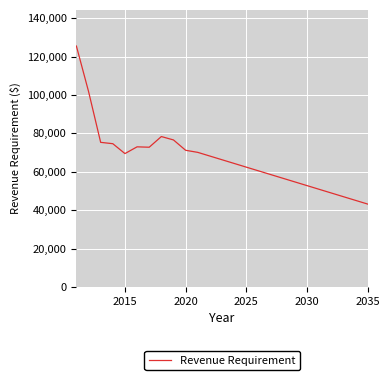

What is the smallest value displayed?

43157.9